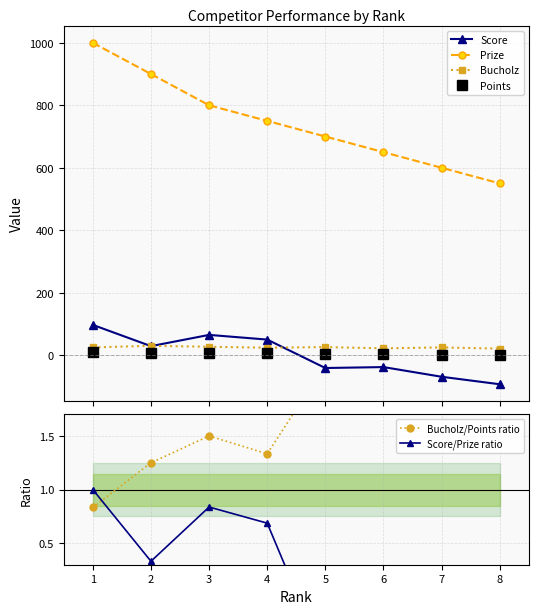

The Score/Prize ratio series shows 0.2 at 2. True or false?

False